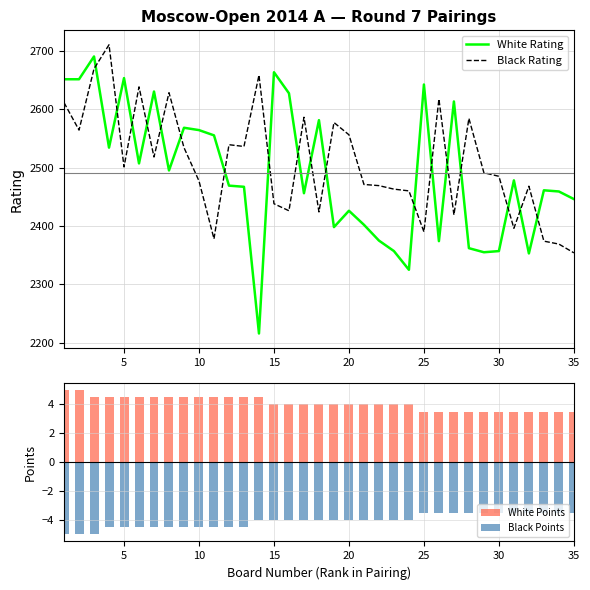

True or false: White Rating and Black Rating cross at least once.

True